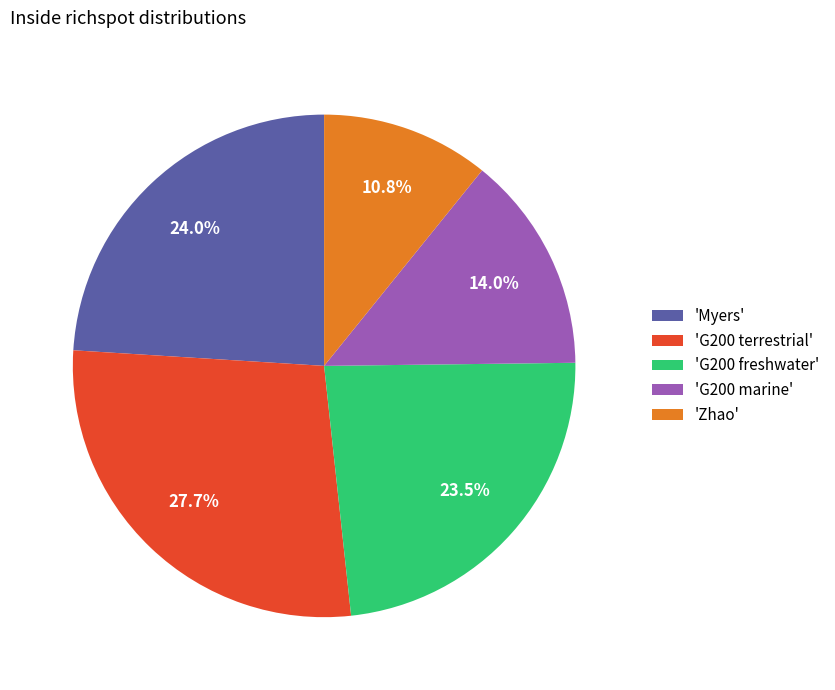

Do 'Zhao' and 'G200 terrestrial' together represent more than half of the pie?

No